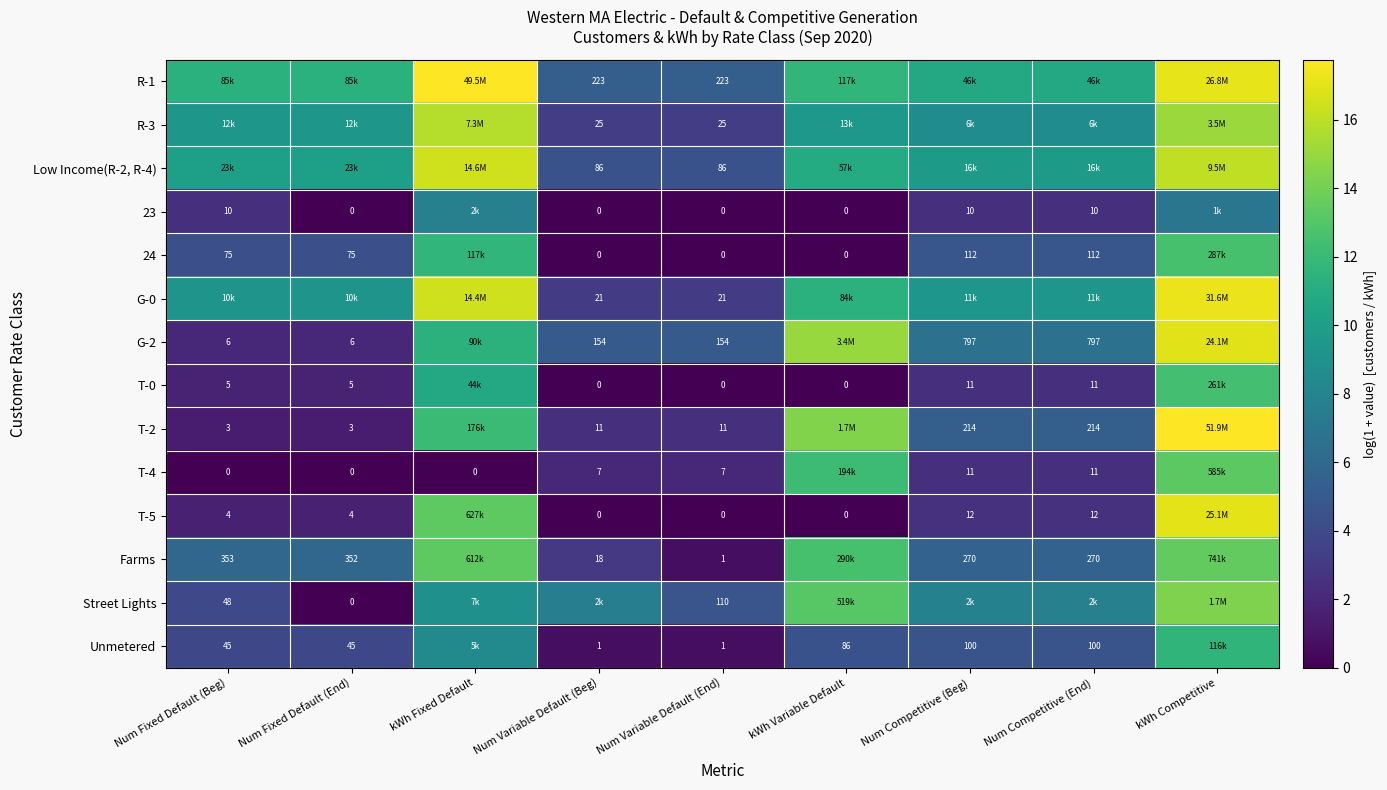

Rank the series at kWh Fixed Default from lowest to highest value.

T-4, 23, Unmetered, Street Lights, T-0, G-2, 24, T-2, Farms, T-5, R-3, G-0, Low Income(R-2, R-4), R-1